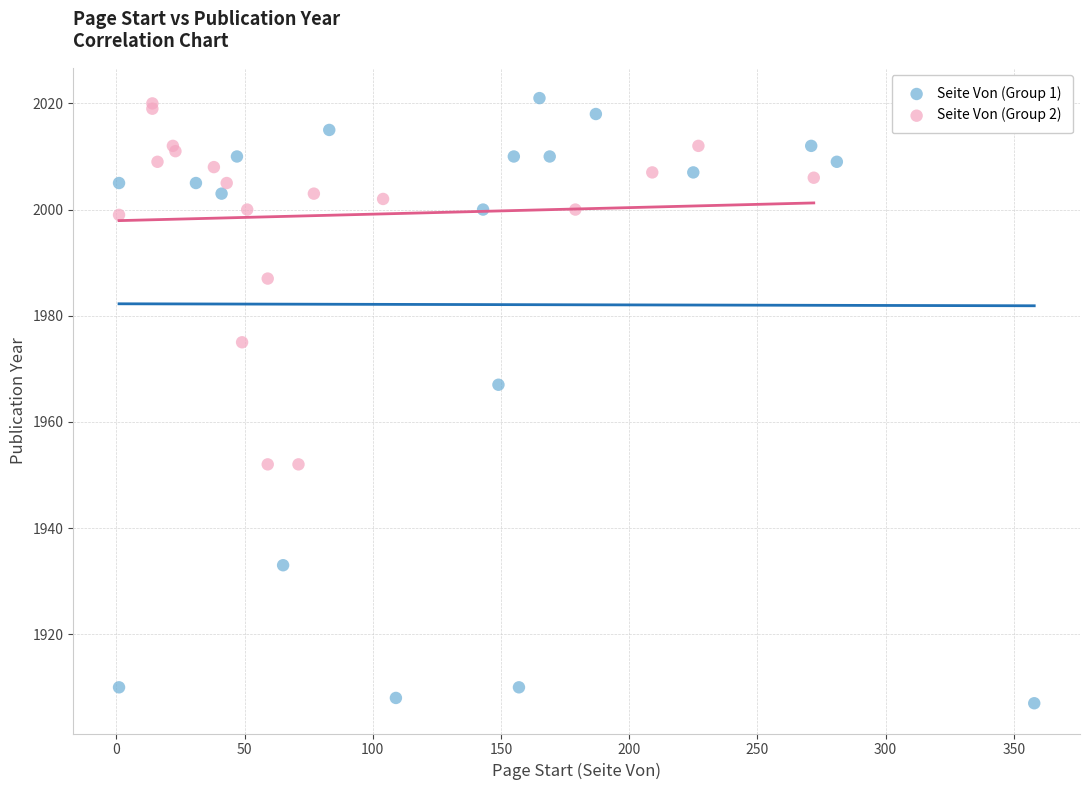

Which series has the widest spread of Y values?

Seite Von (Group 1)